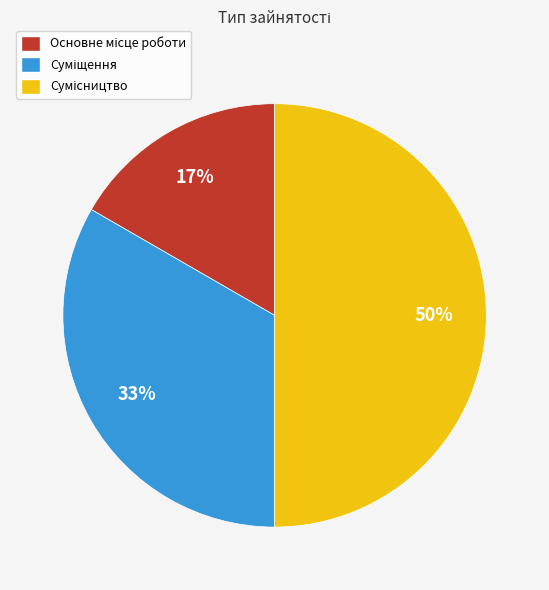

To the nearest percent, what is the difference between the largest and smallest slice percentages?

33%